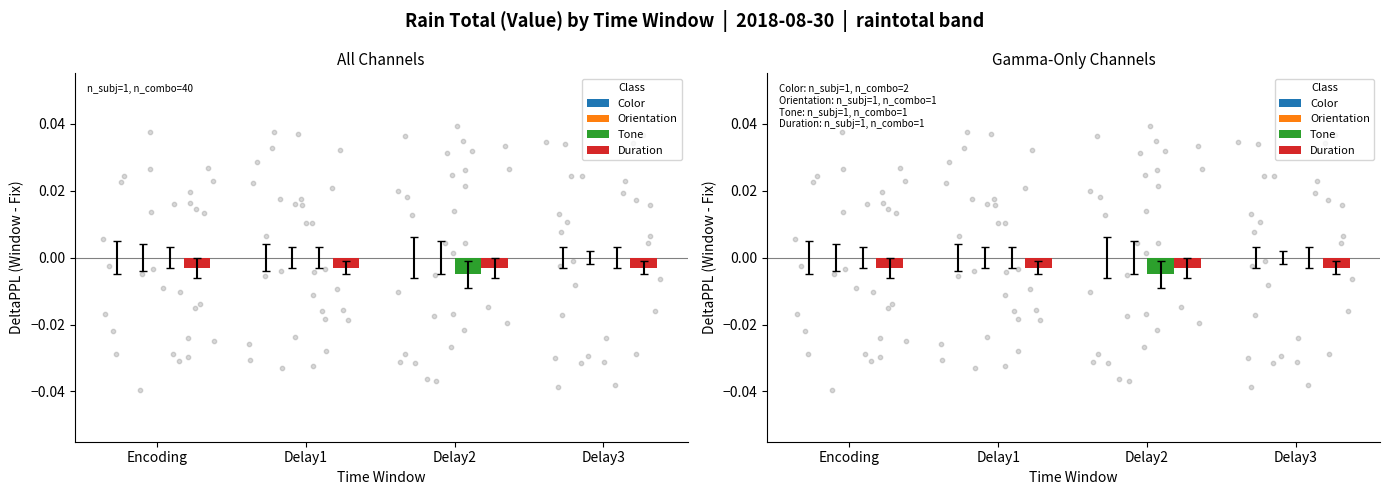

Is the value of Duration at Delay1 greater than the value of Orientation at Encoding?

No